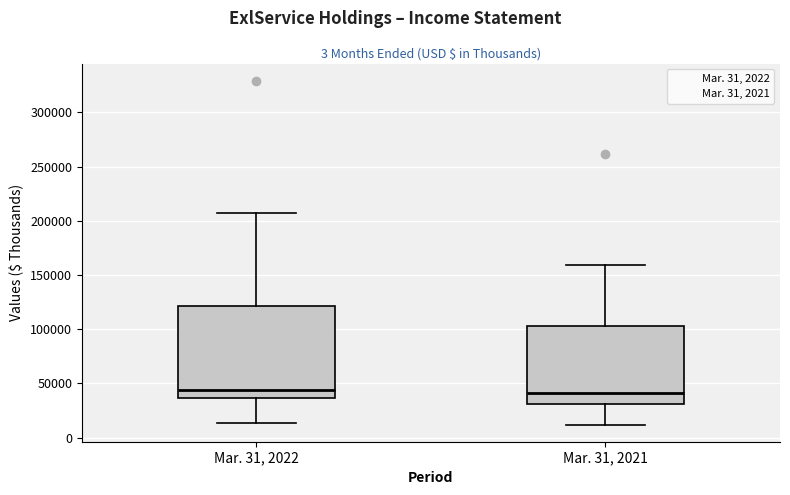

Reading left to right, read every box against the y-axis: the position of its median line, the range the box covers, and the ends of its whiskers. The values are not printed on the chart, so give them approximately, as read against the axis.

Mar. 31, 2022: median 45000, box 35000 to 120000, whiskers 15000 to 210000
Mar. 31, 2021: median 40000, box 30000 to 105000, whiskers 10000 to 160000